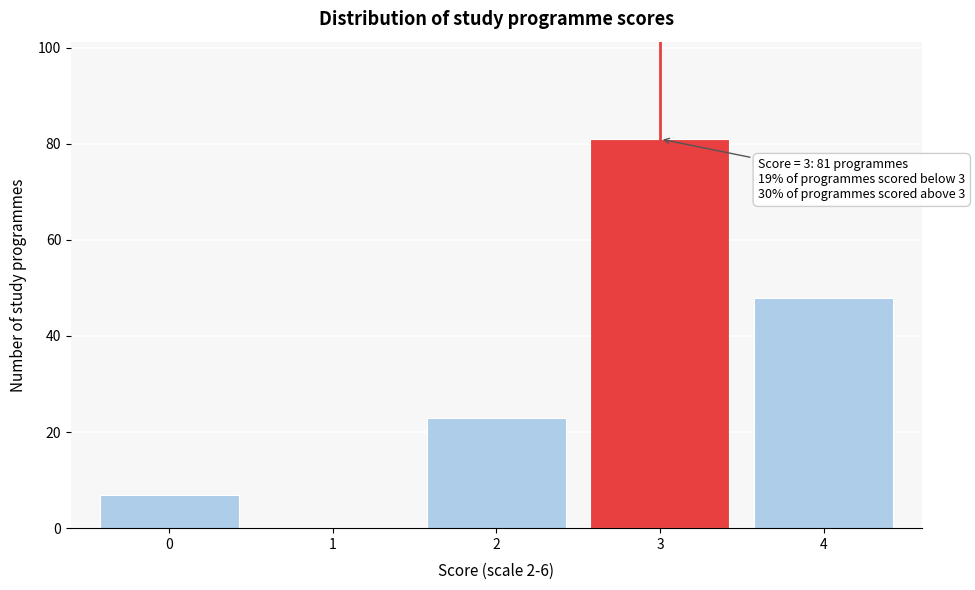

Reading right to left, transcribe all the data shown in this chart.

4=48	3=81	2=23	1=0	0=7